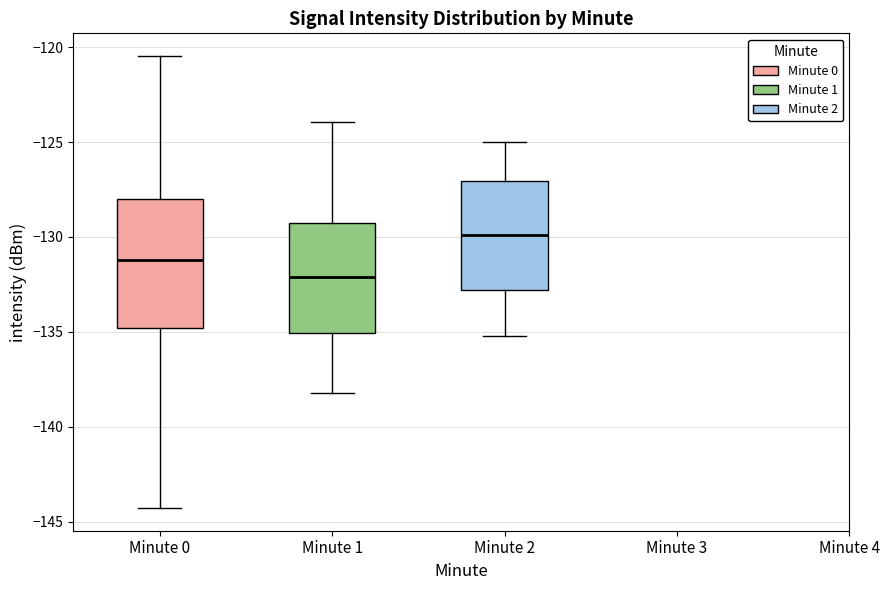

Which box has the highest median line?

Minute 2